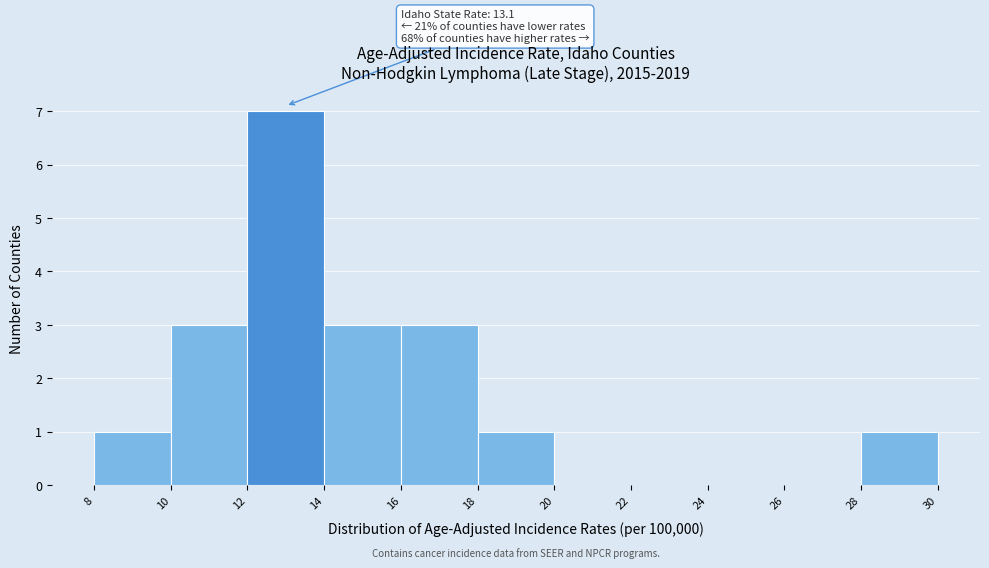

Over which range of the x-axis is the bar tallest?

12 to 14